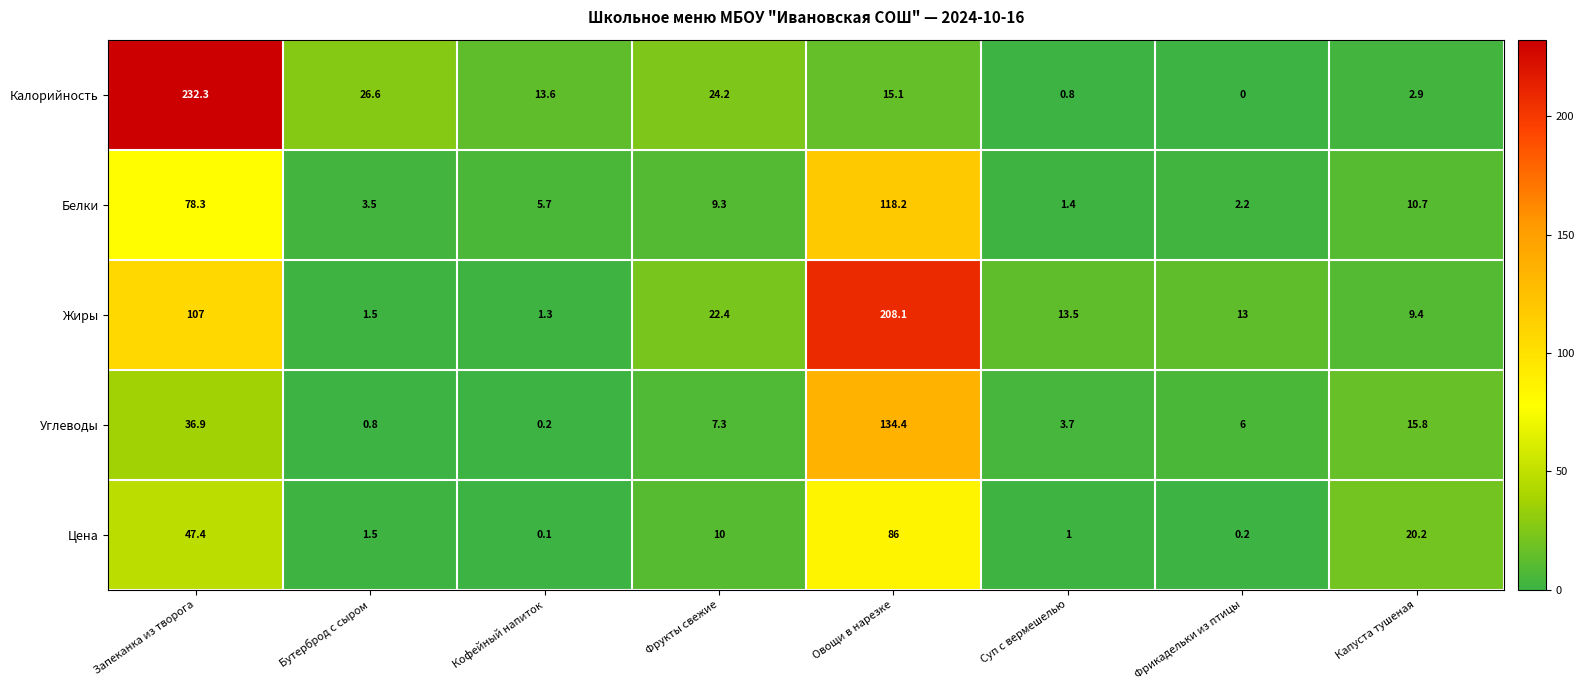

Which series has the widest spread of values?

Калорийность